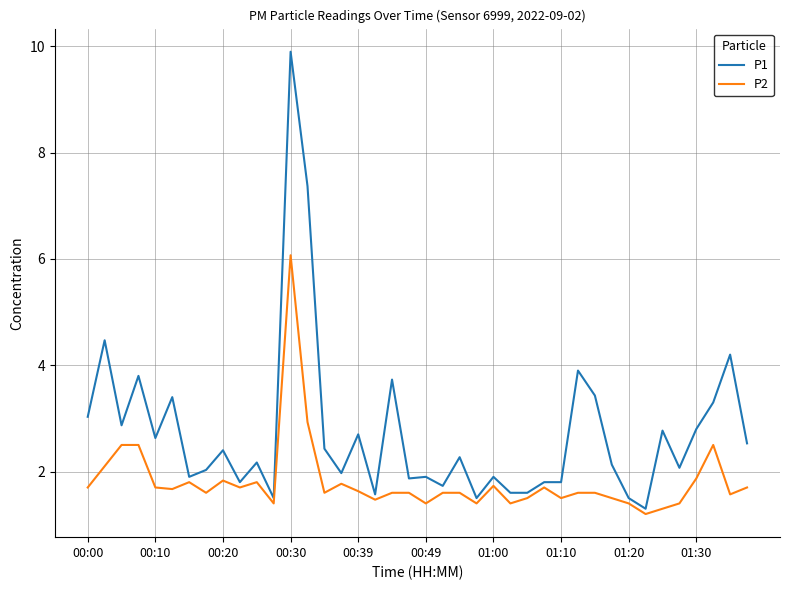

What is the smallest value displayed?

1.2